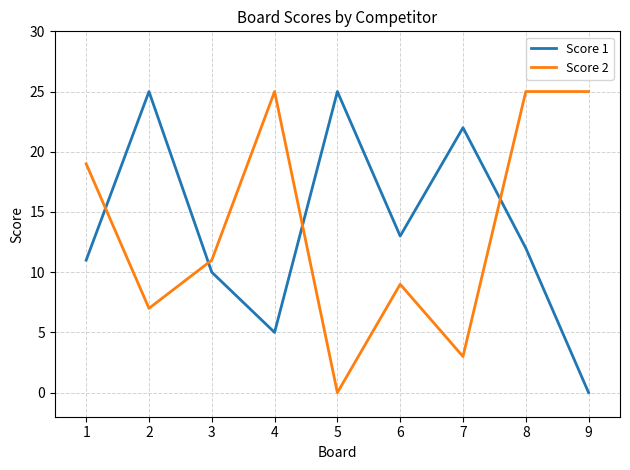

Reading right to left, extract all data points from this chart.

Score 1: 9=0	8=12	7=22	6=13	5=25	4=5	3=10	2=25	1=11
Score 2: 9=25	8=25	7=3	6=9	5=0	4=25	3=11	2=7	1=19